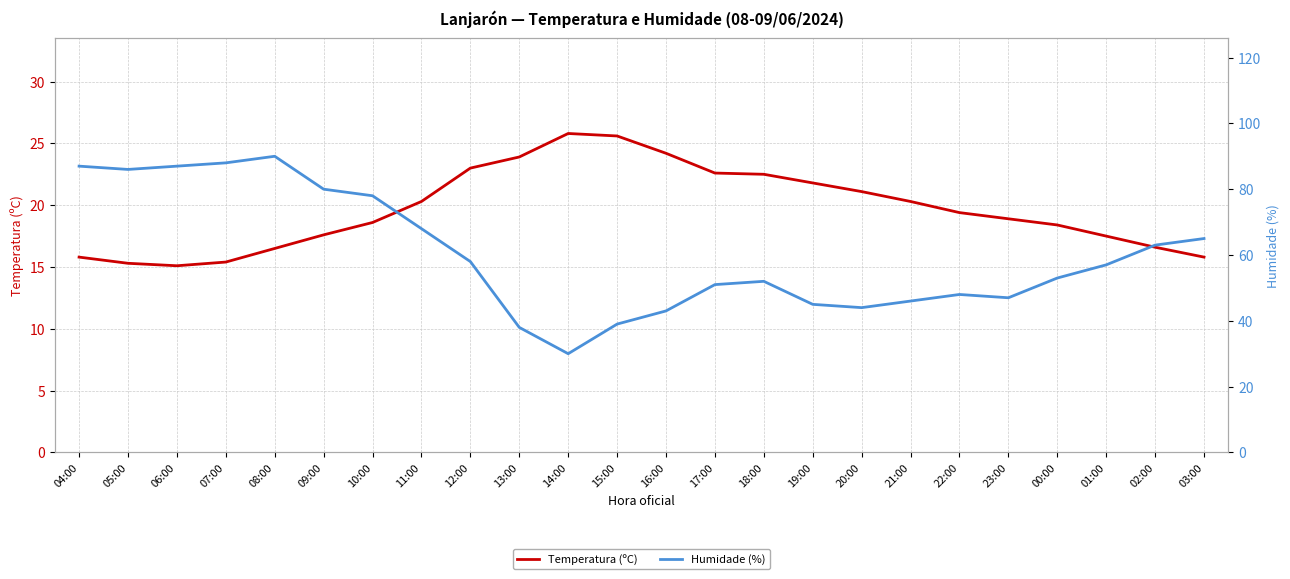

Reading left to right, list all the values displayed in this chart.

Temperatura (ºC): 15.8	15.3	15.1	15.4	16.5	17.6	18.6	20.3	23.0	23.9	25.8	25.6	24.2	22.6	22.5	21.8	21.1	20.3	19.4	18.9	18.4	17.5	16.6	15.8
Humidade (%): 87.0	86.0	87.0	88.0	90.0	80.0	78.0	68.0	58.0	38.0	30.0	39.0	43.0	51.0	52.0	45.0	44.0	46.0	48.0	47.0	53.0	57.0	63.0	65.0